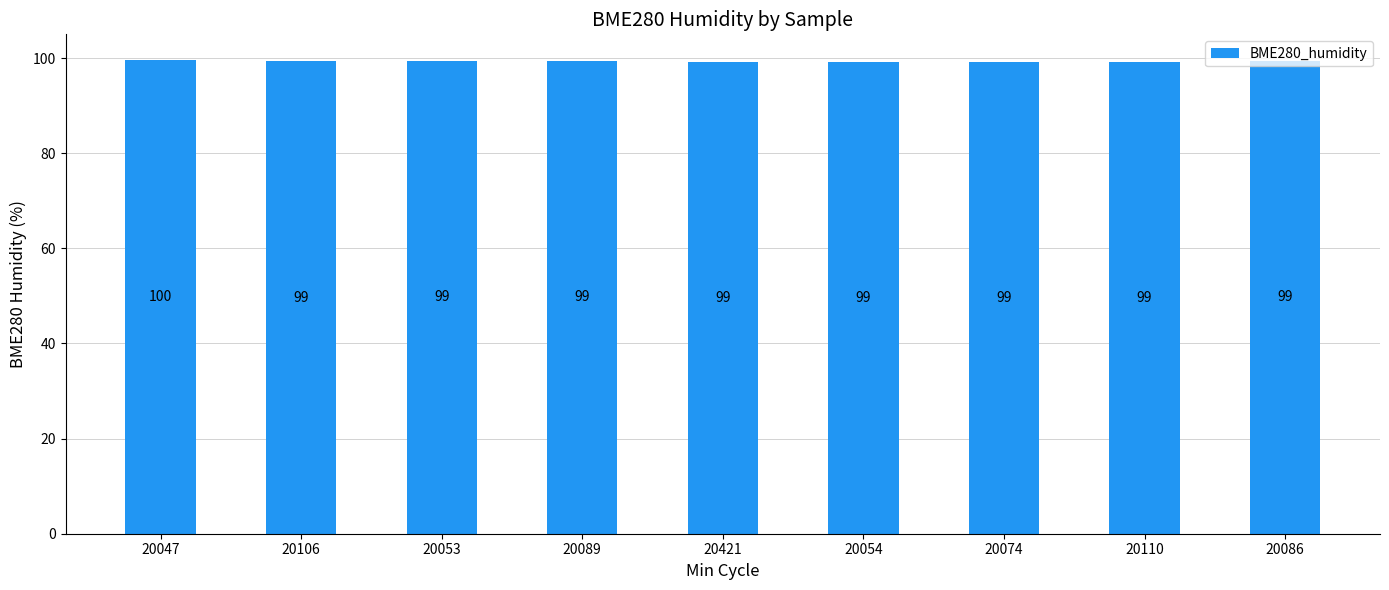

What is the ratio of the value at 20421 to the value at 20047?

1.0